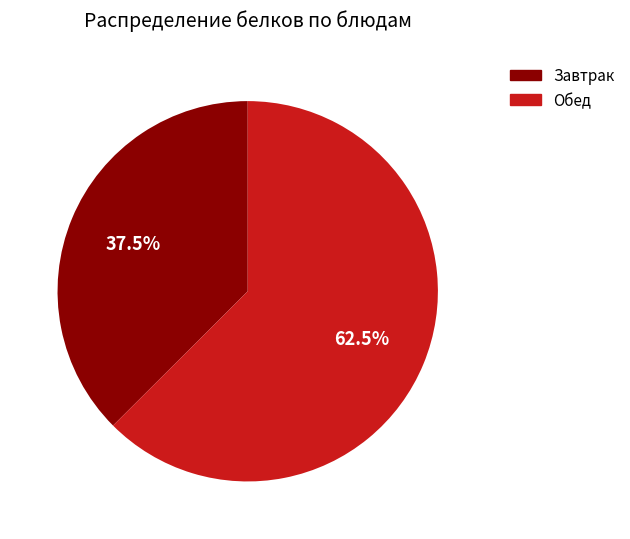

Does any single category account for the majority?

Yes